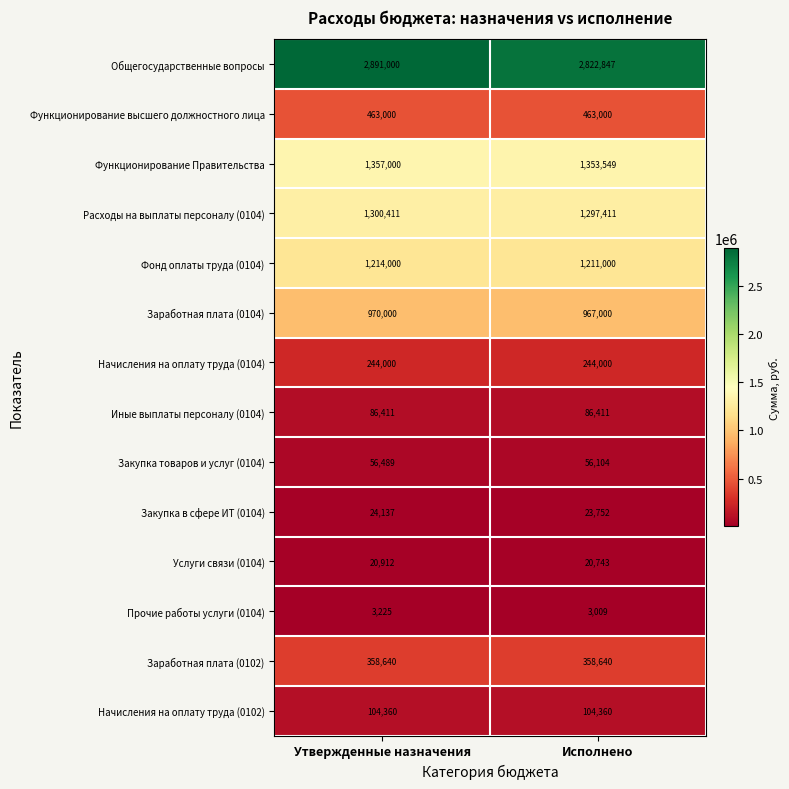

The Начисления на оплату труда (0104) series shows 139796 at Утвержденные назначения. True or false?

False